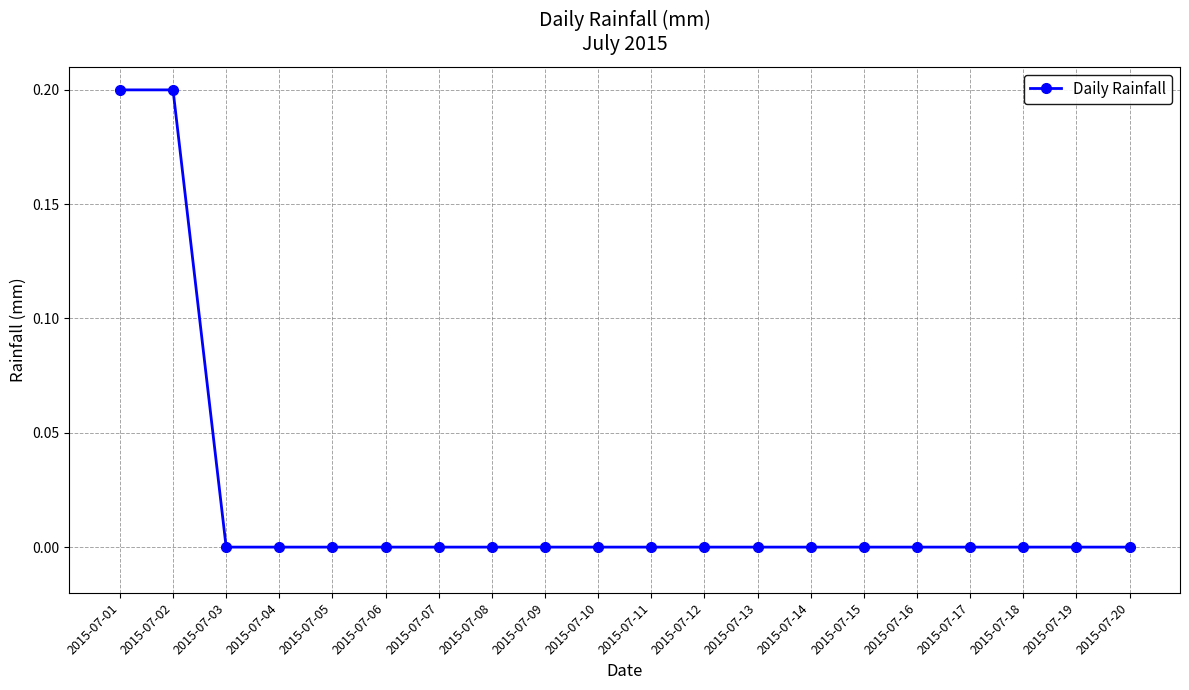

Which has a higher value, 2015-07-01 or 2015-07-14?

2015-07-01